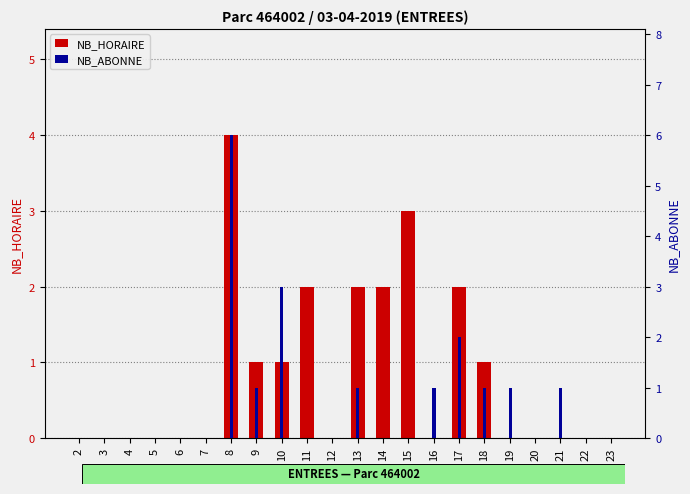

What is the maximum value shown in the chart?

6